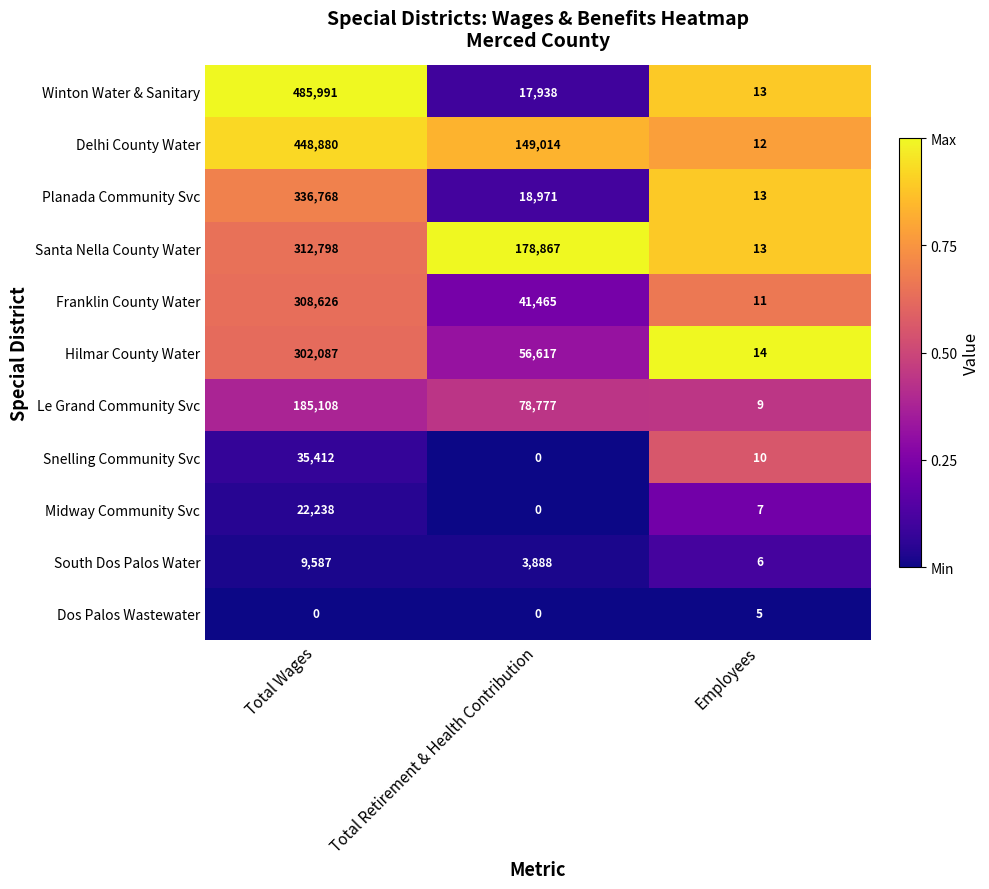

What value does the Midway Community Svc series have at Employees?

7